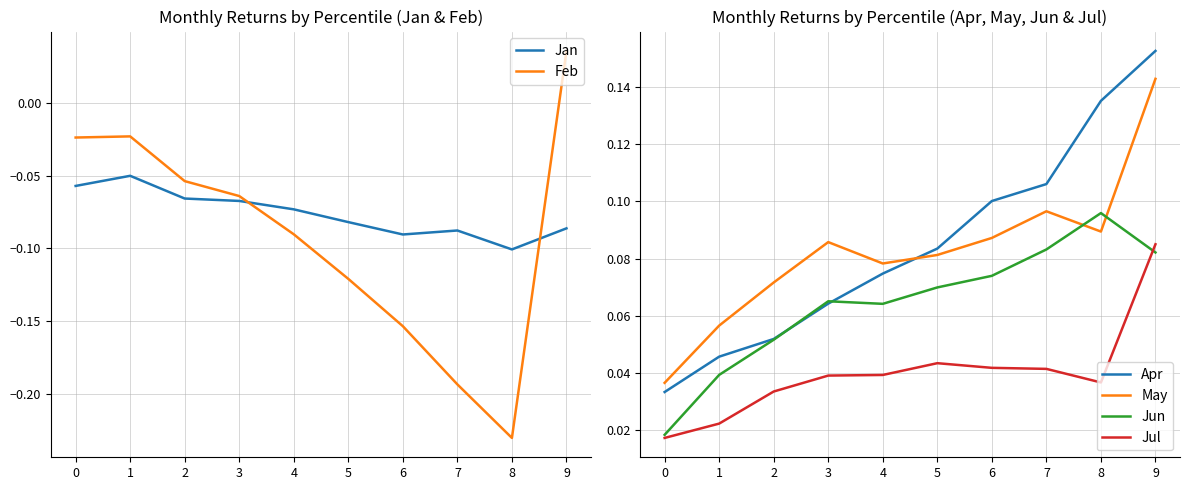

What are all the series names shown in the legend?

Jan, Feb, Apr, May, Jun, Jul